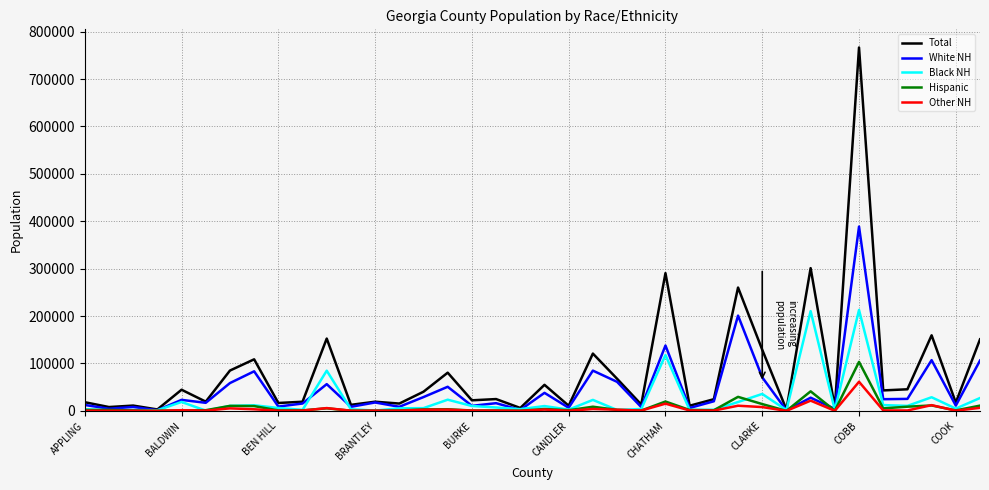

True or false: White NH and Black NH cross at least once.

True